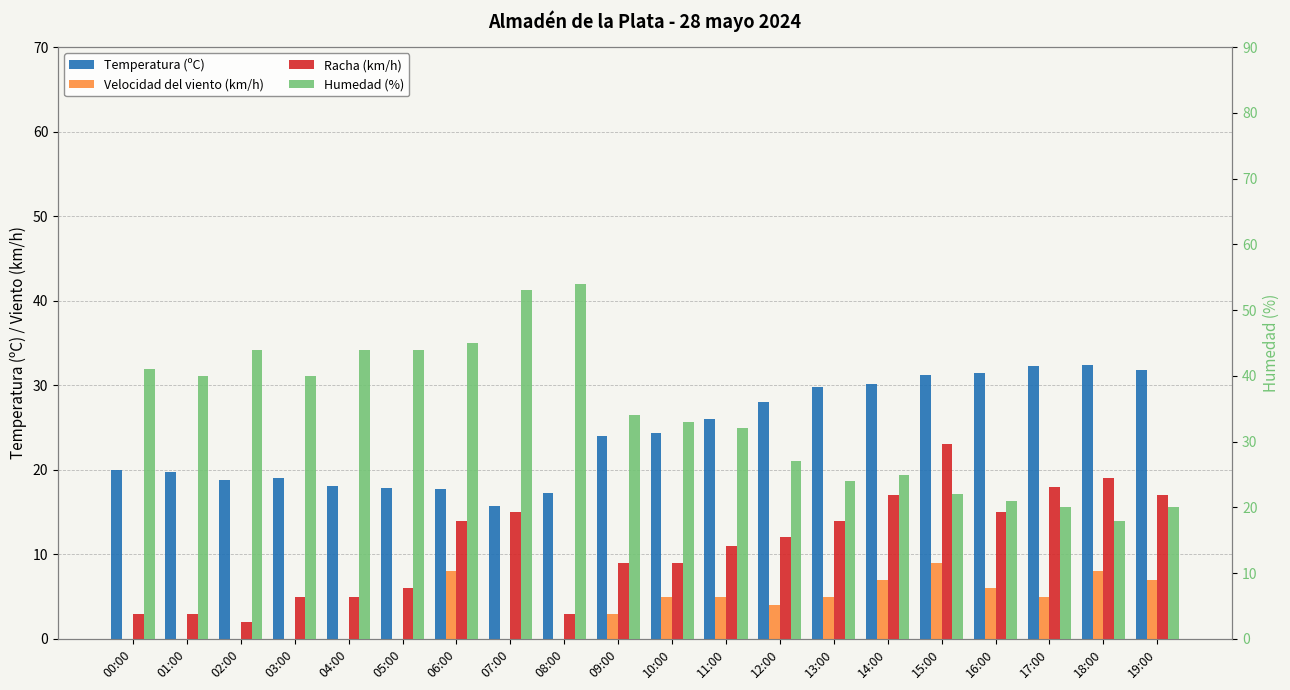

What is the label of the 8th bar from the right?

12:00